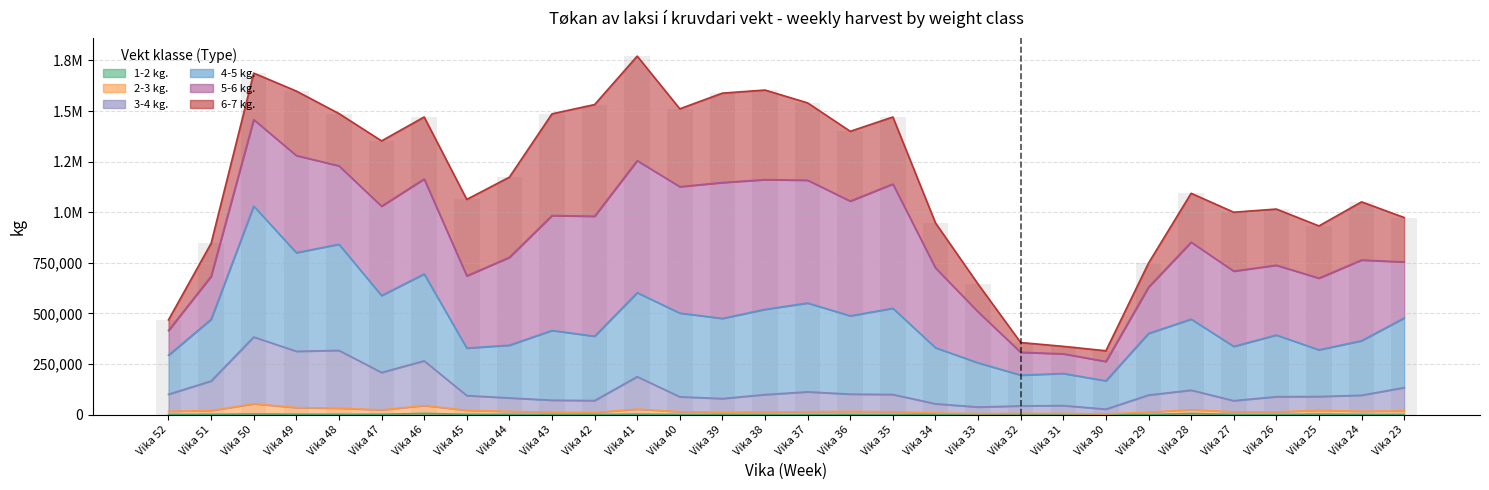

Rank the categories by 3-4 kg. value from lowest to highest.

Vika 30, Vika 33, Vika 32, Vika 31, Vika 34, Vika 27, Vika 42, Vika 43, Vika 39, Vika 44, Vika 40, Vika 26, Vika 25, Vika 45, Vika 24, Vika 29, Vika 38, Vika 35, Vika 52, Vika 36, Vika 37, Vika 28, Vika 23, Vika 51, Vika 41, Vika 47, Vika 46, Vika 49, Vika 48, Vika 50